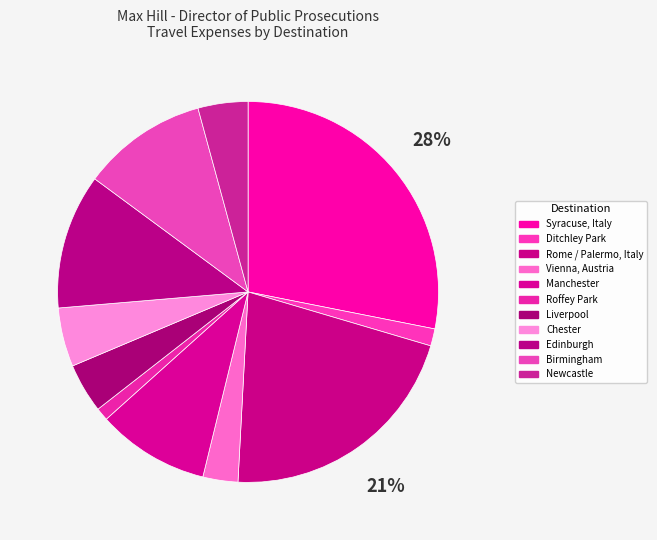

Is the sum of Liverpool and Vienna, Austria greater than half?

No